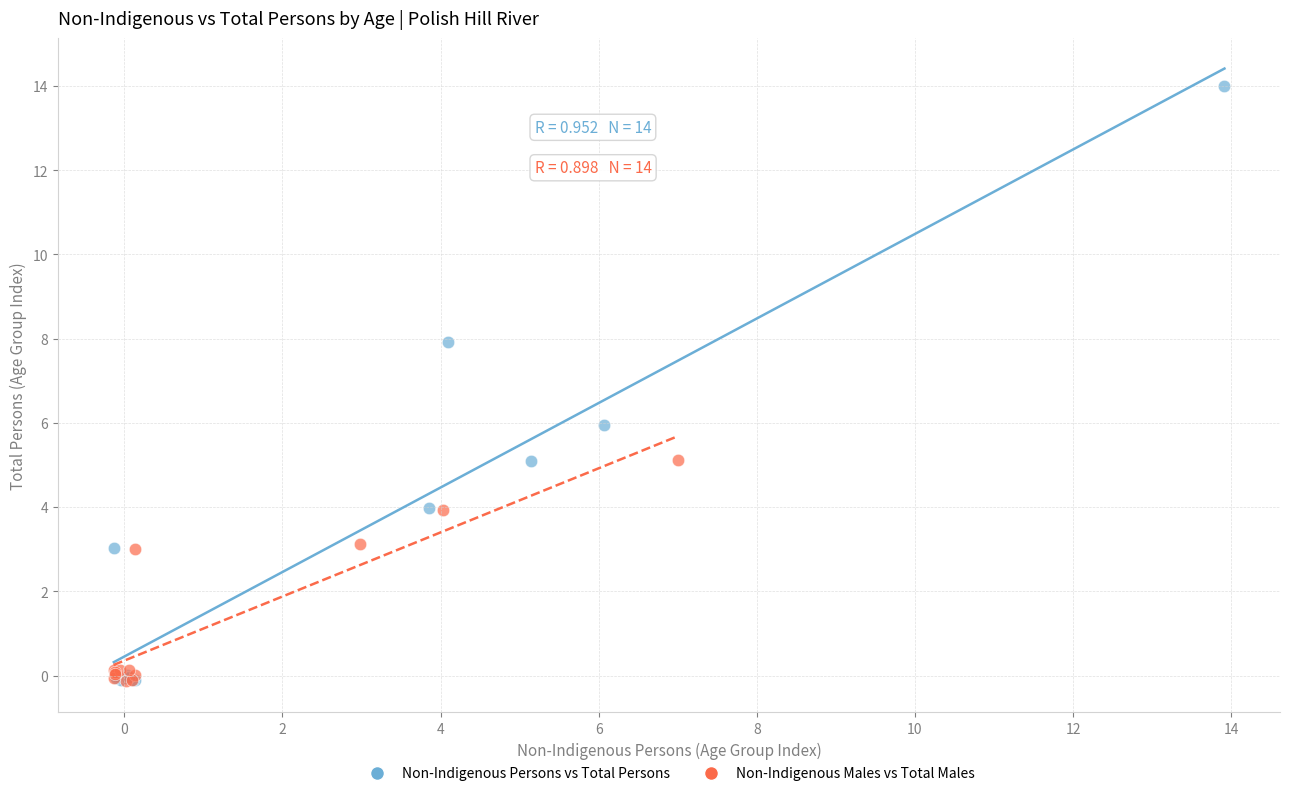

Which series has the largest Y range (max minus min)?

Non-Indigenous Persons vs Total Persons